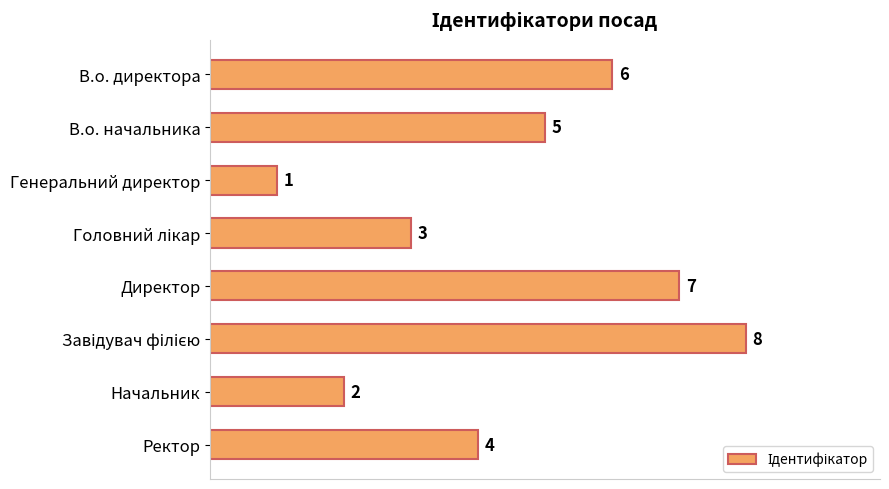

Does the chart contain any negative values?

No